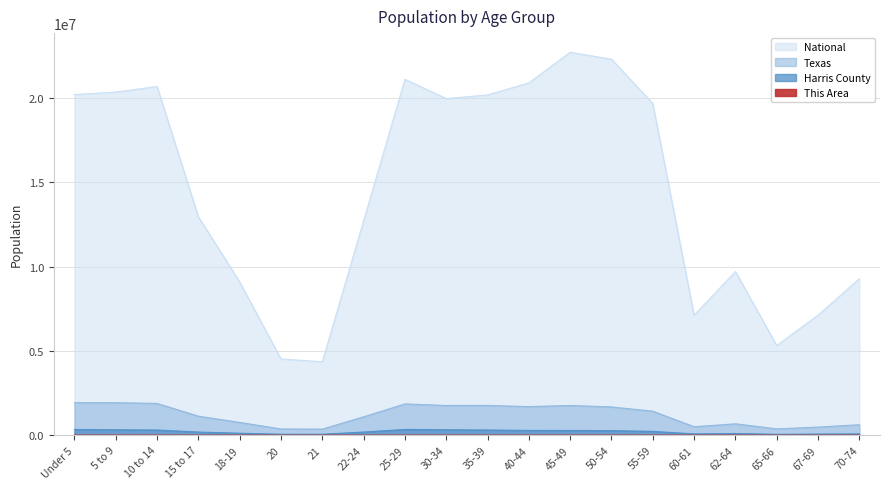

Which series has the widest spread of values?

National